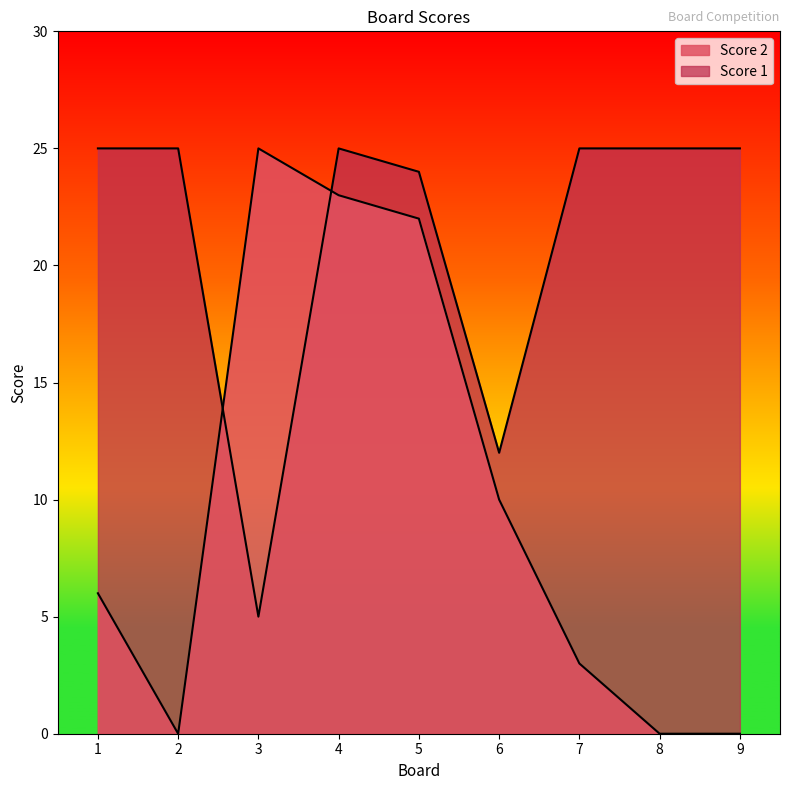

At which category is the sum across all series the highest?

4